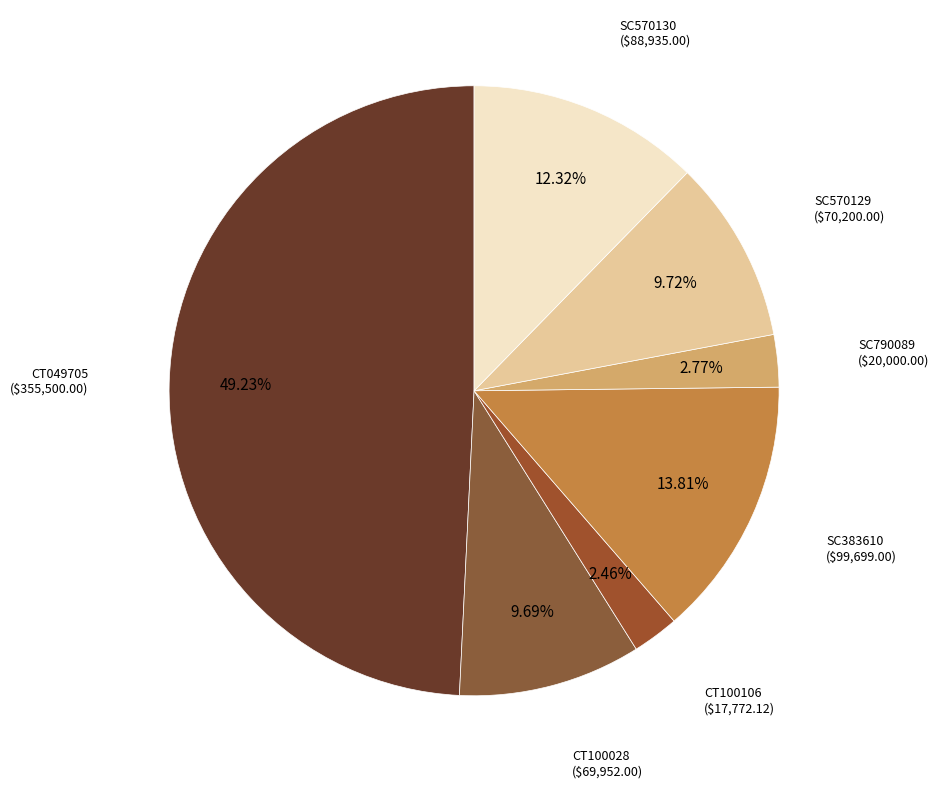

Count the number of slices in the pie.

7